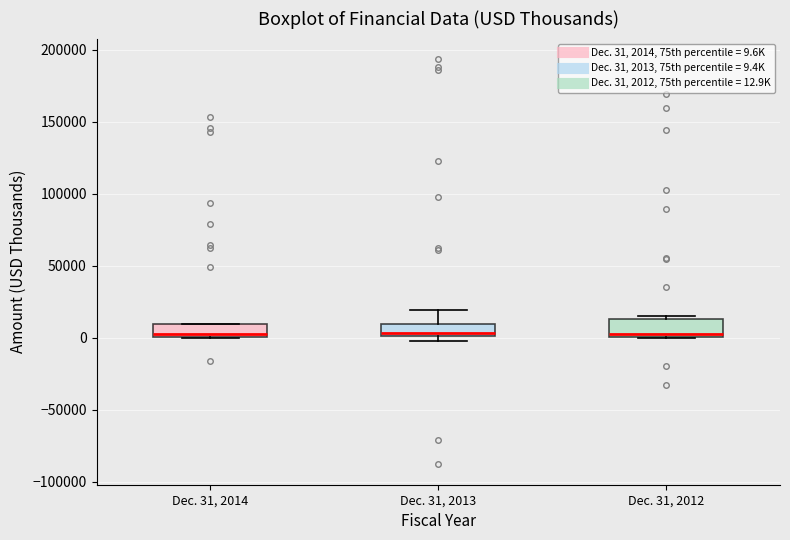

Reading left to right, read every box against the y-axis: the position of its median line, the range the box covers, and the ends of its whiskers. The values are not printed on the chart, so give them approximately, as read against the axis.

Dec. 31, 2014: median 5000, box 0 to 10000, whiskers 0 to 10000
Dec. 31, 2013: median 5000, box 0 to 10000, whiskers 0 (just below the box's lower edge) to 20000
Dec. 31, 2012: median 0 (just above the box's lower edge), box 0 to 15000, whiskers 0 to 15000 (just above the box's upper edge)